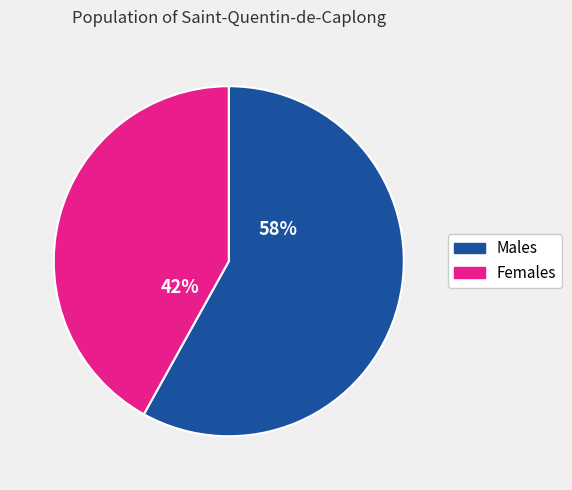

Is there any slice that represents more than half of the pie?

Yes